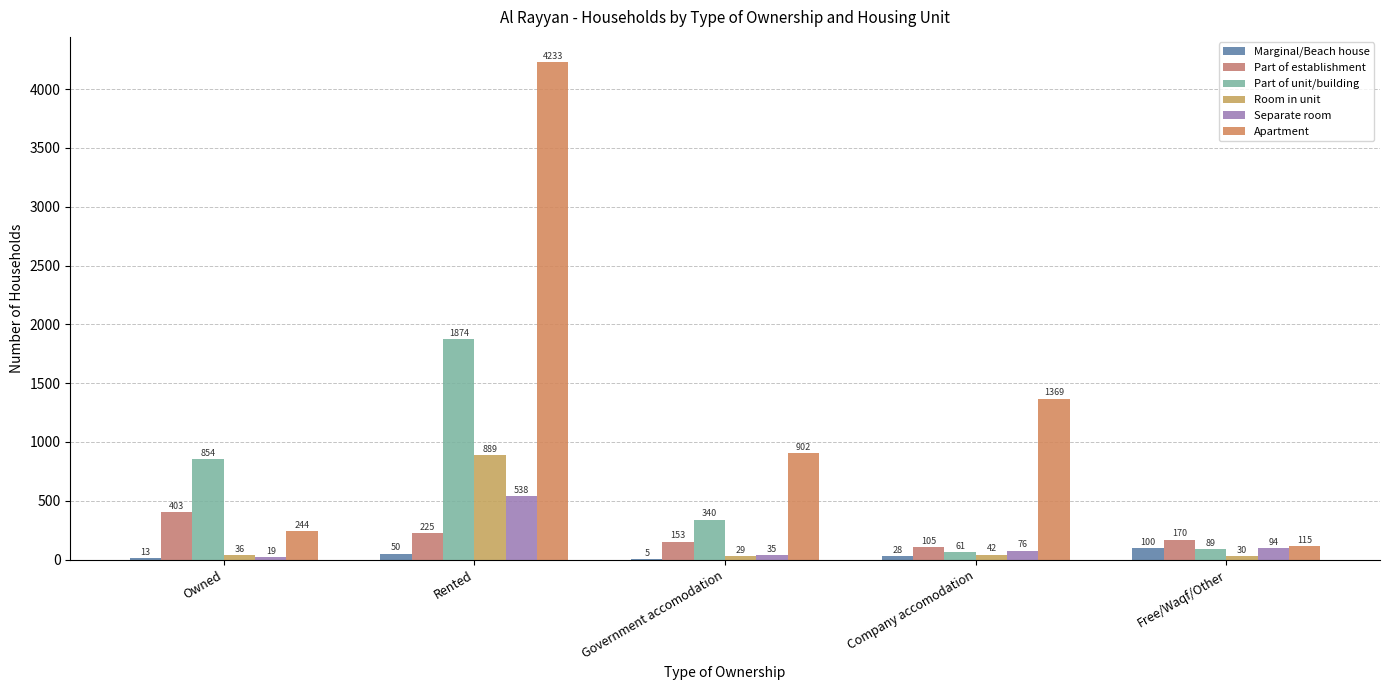

What is the label of the 2nd bar from the left?

Rented